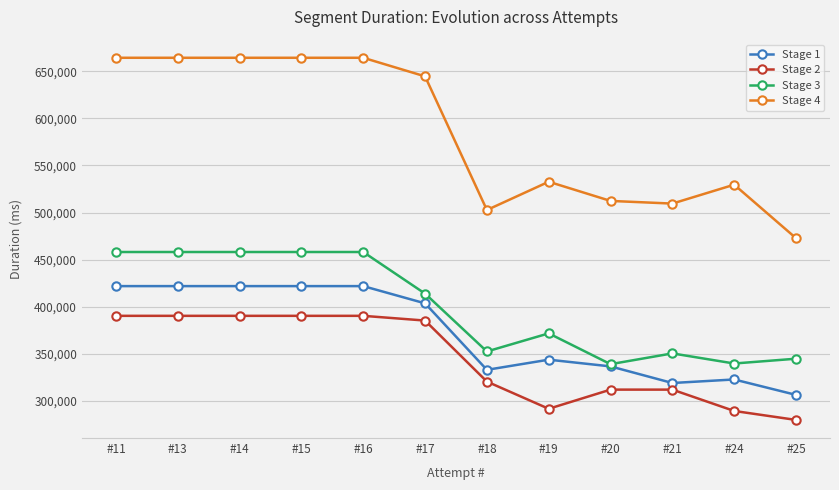

At how many categories does at least one series exceed 525291?

8